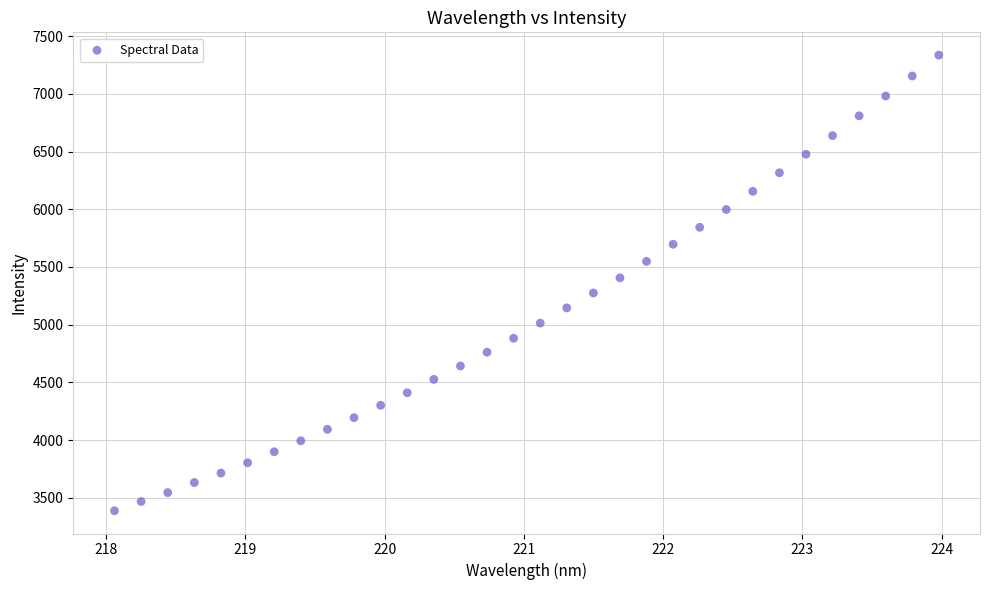

What is the range of Y values (max minus min)?

3945.9